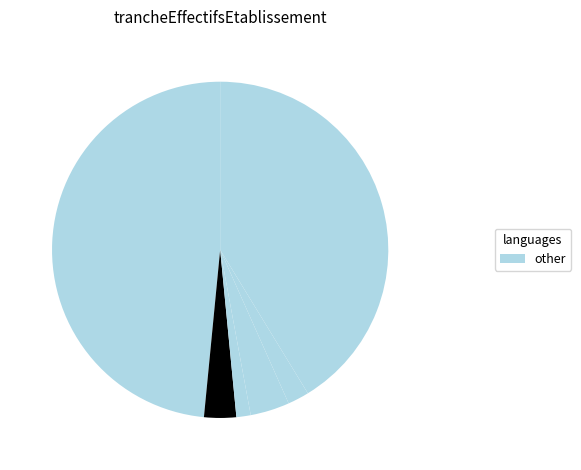

How many segments does this pie chart have?

6